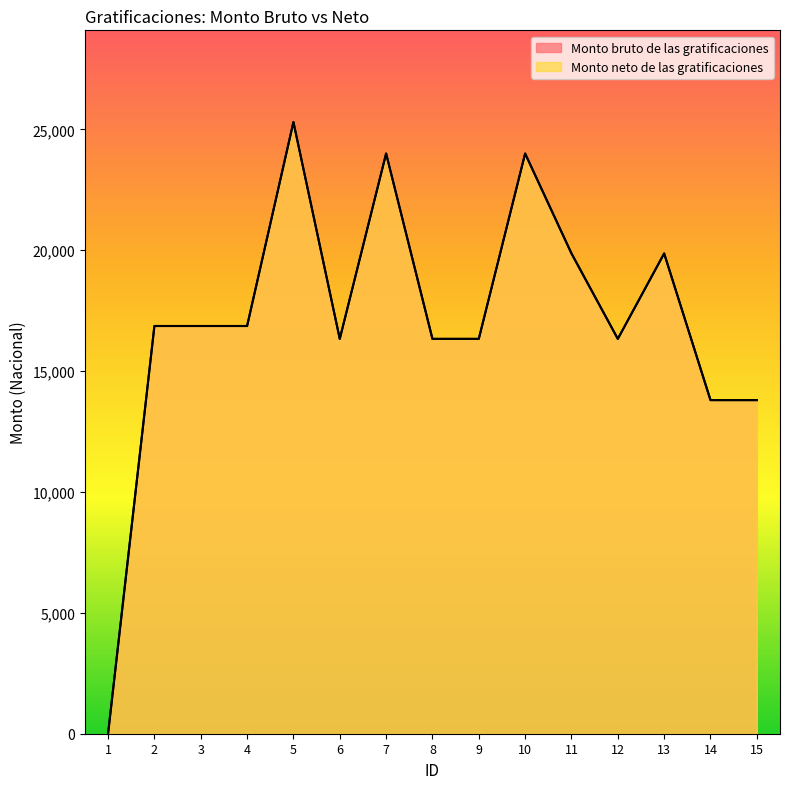

True or false: Monto bruto de las gratificaciones and Monto neto de las gratificaciones cross at least once.

False